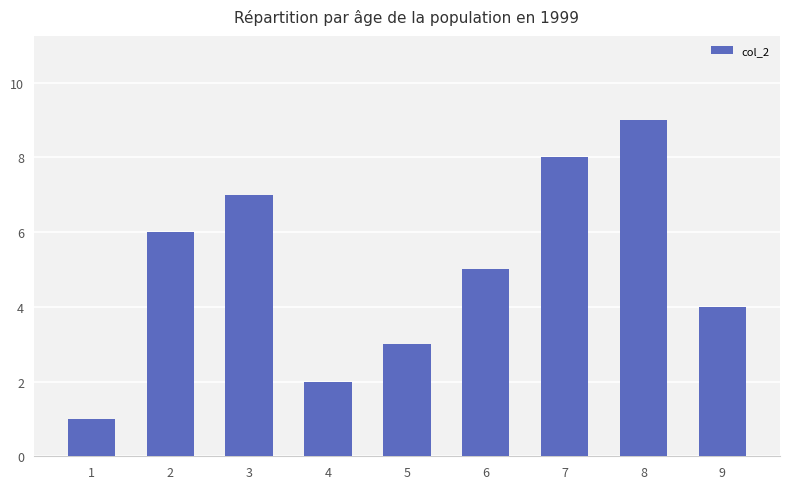

At which label is the value closest to 5?

6